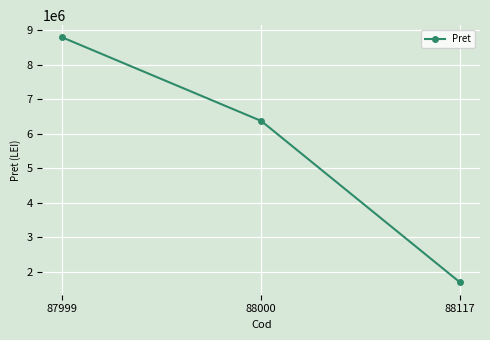

What is the sum of the values at 88000 and 88117?

8070700